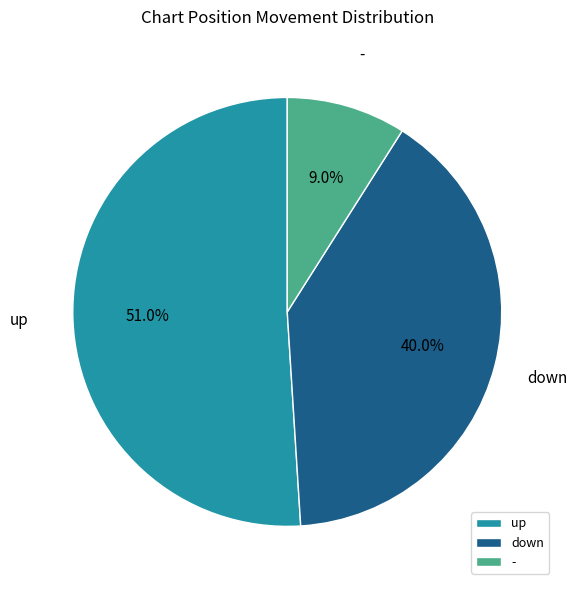

To the nearest percent, what is the difference between the down and - slice percentages?

31%